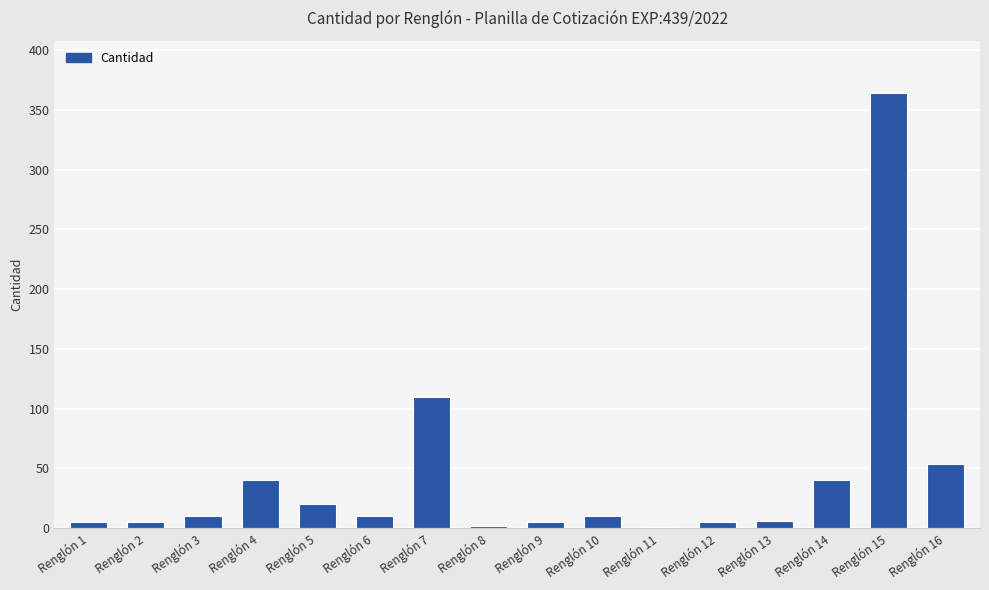

What is the sum of all values?

687